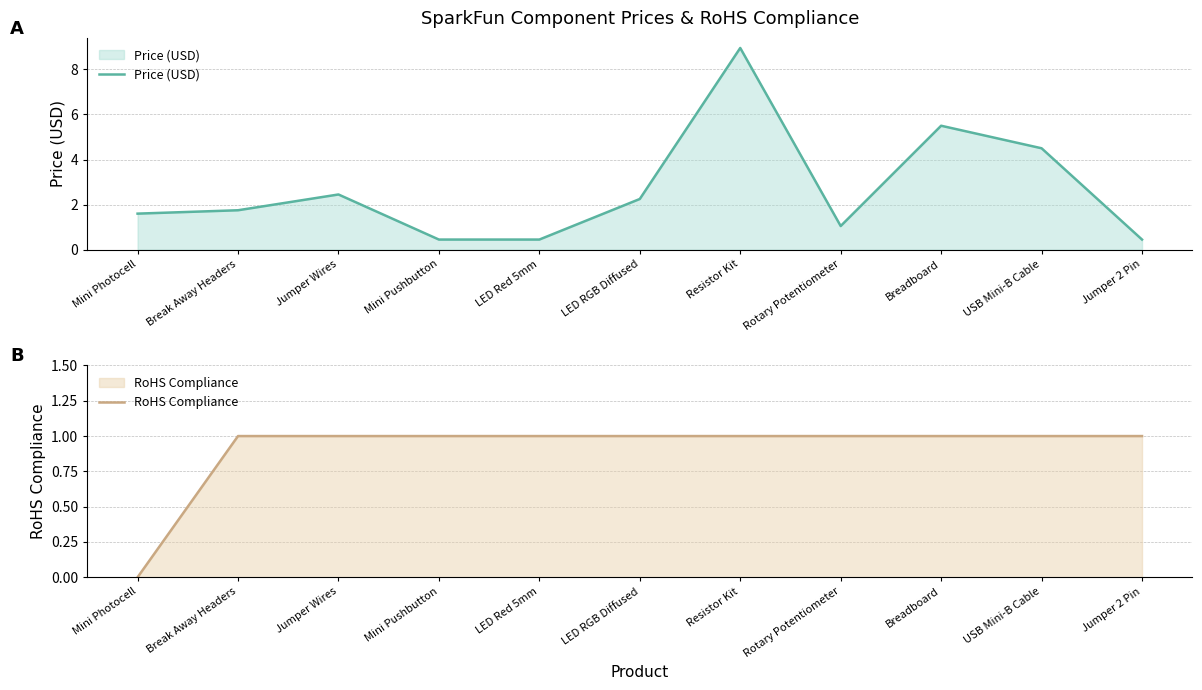

What position from the right is Jumper 2 Pin?

1